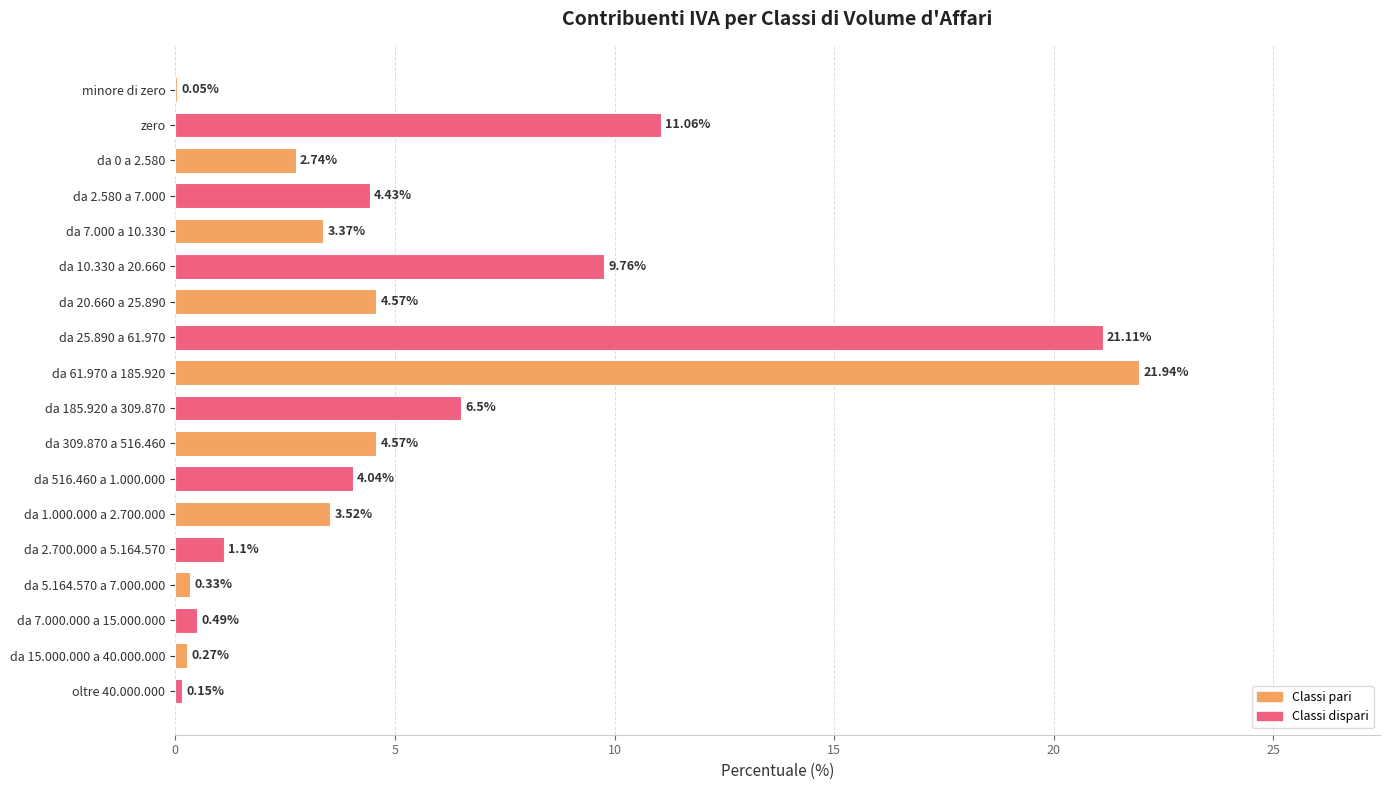

What is the greatest value displayed?

21.9